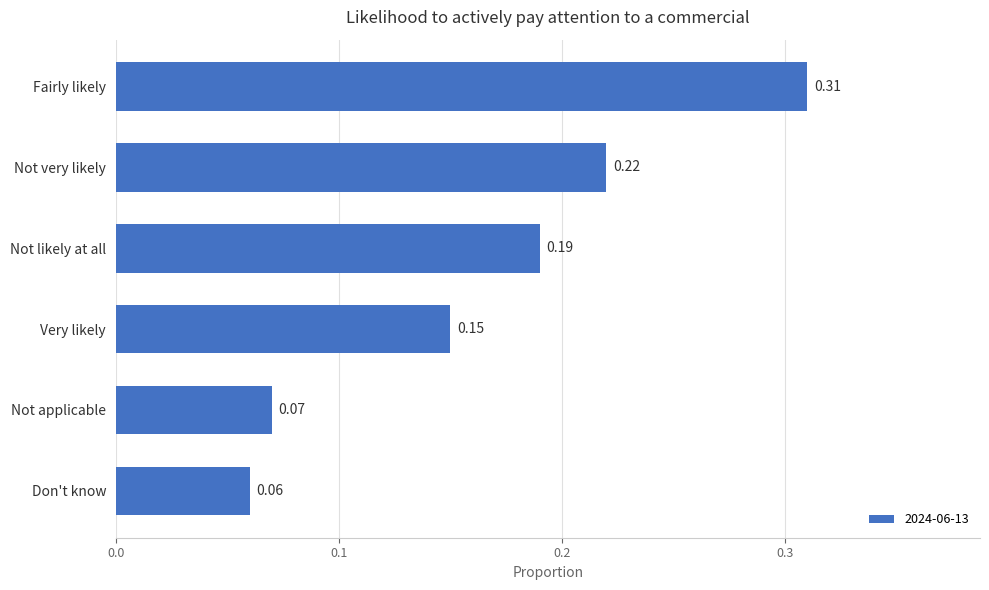

What is the sum of all values?

1.0